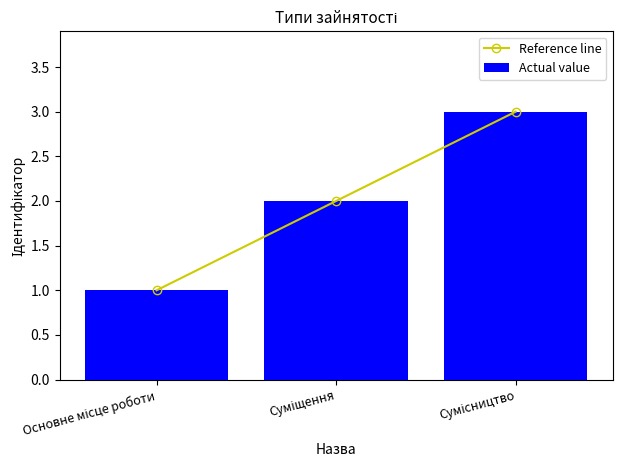

What is the minimum value shown in the chart?

1